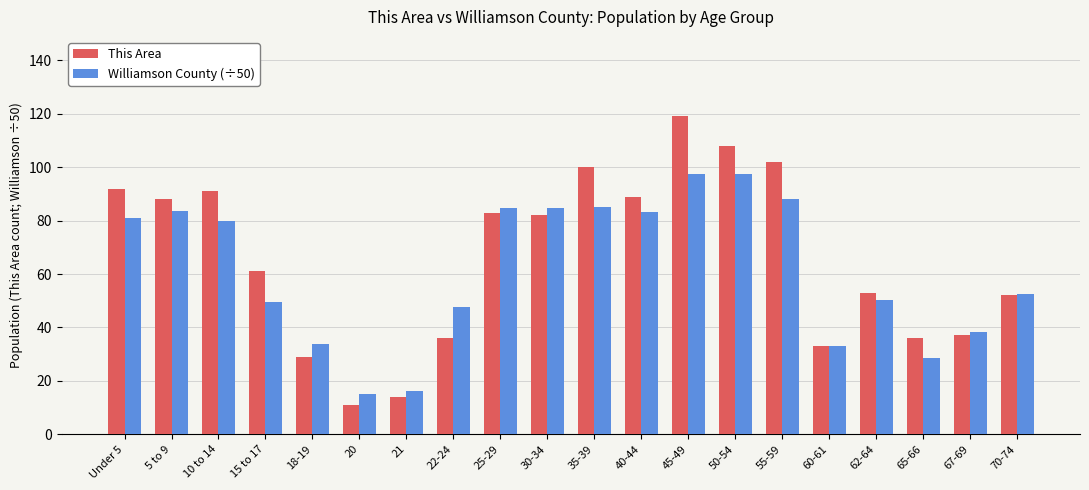

What is the value of the This Area bar at the 11th from the left?

100.0